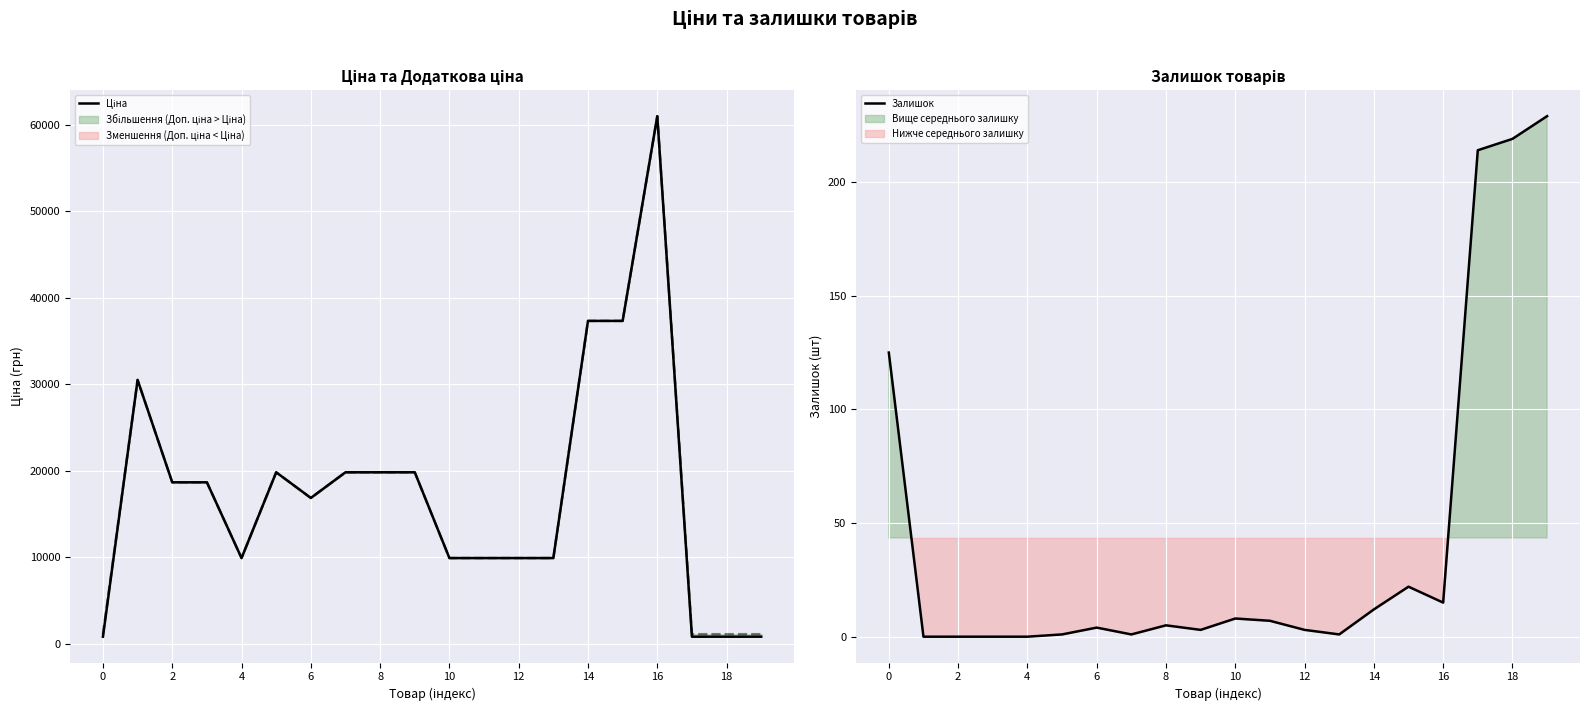

What are all the series names shown in the legend?

Ціна, Залишок